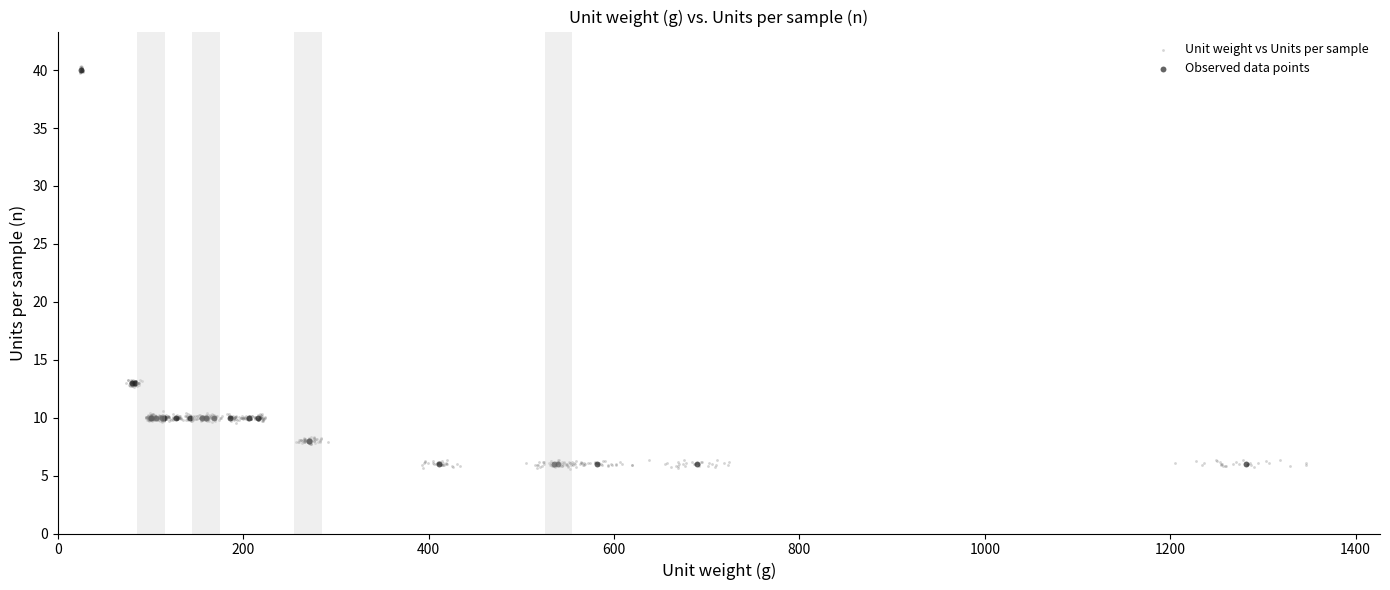

Which series has the largest Y range (max minus min)?

Unit weight vs Units per sample